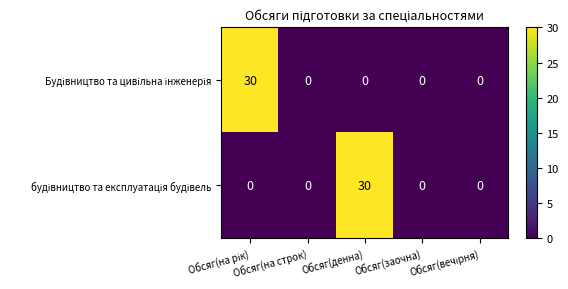

What is the greatest value displayed?

30